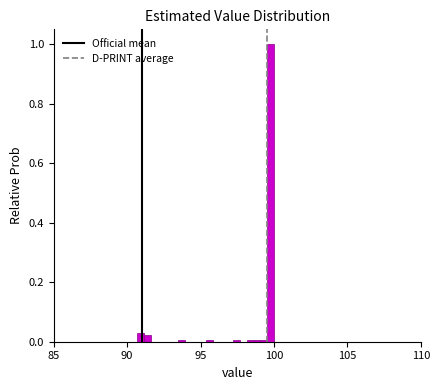

Read against the x-axis, roughly where is the centre of the tallest bar?

100.0